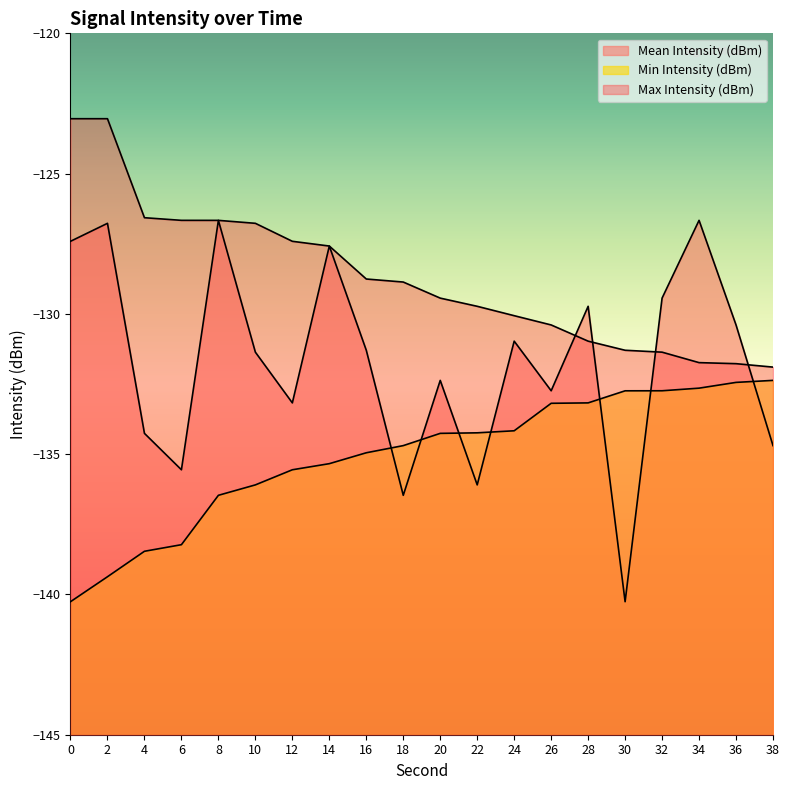

What is the difference between the maximum and second lowest values in the Max Intensity (dBm) series?

8.7